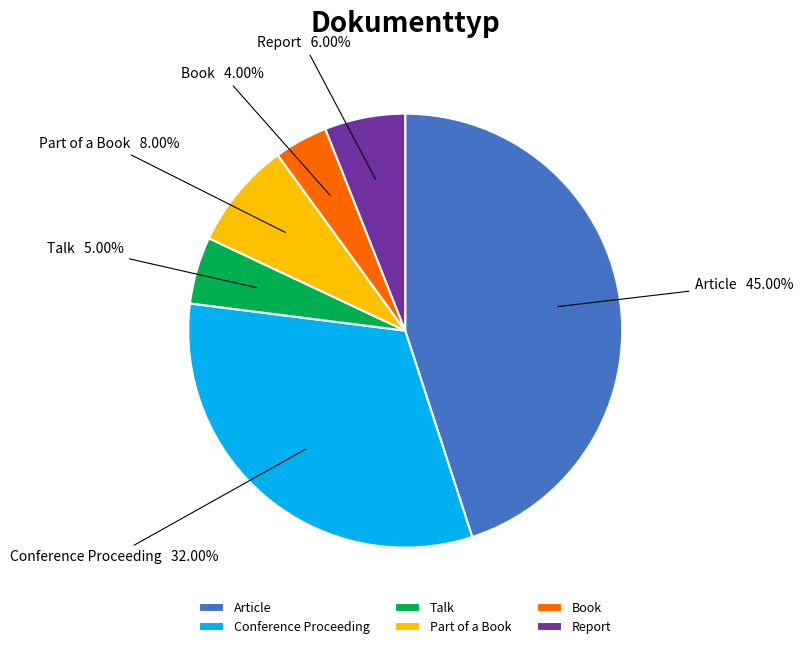

Which category has the biggest portion of the pie?

Article